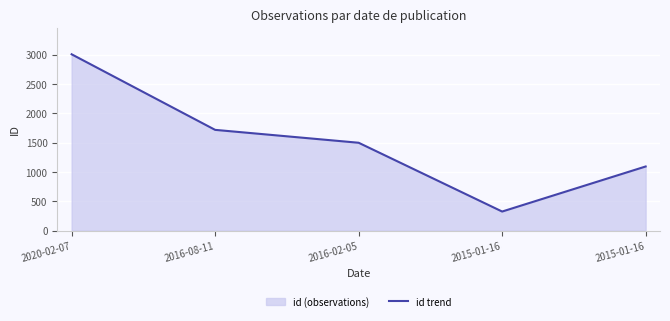

Is it true that the value at 2015-01-16 is 1863?

False